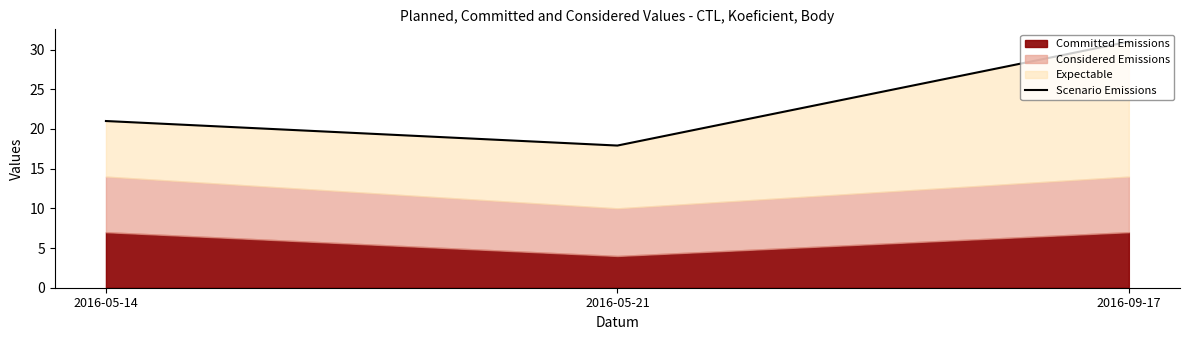

The value at 2016-05-21 is 17.9. True or false?

True